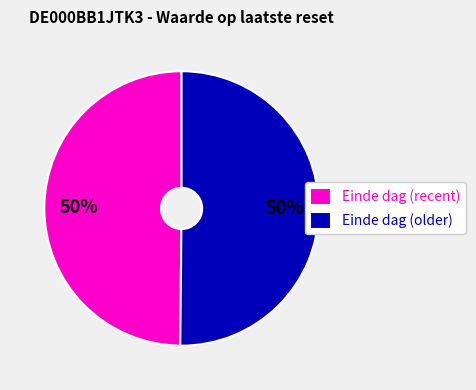

The Einde dag (older) slice represents 50% of the pie. True or false?

True